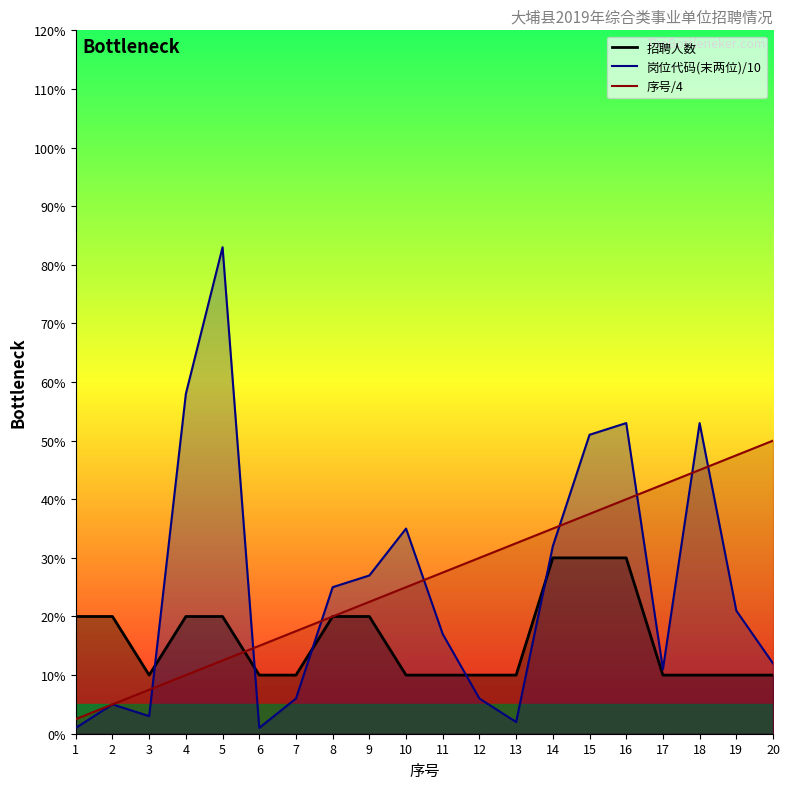

Is the value of 岗位代码(末两位) at 16 greater than the value of 序号 at 7?

Yes